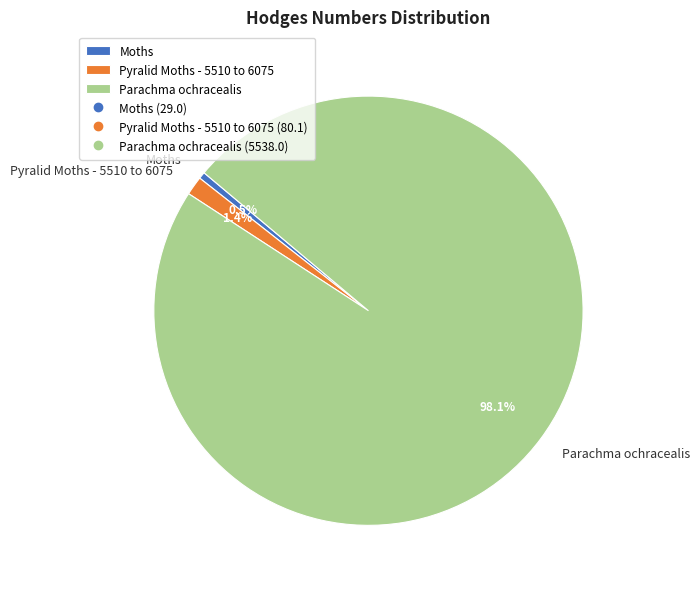

How many segments does this pie chart have?

3